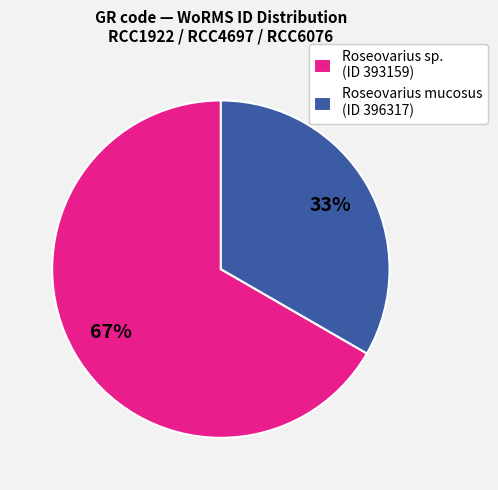

To the nearest percent, what is the average slice percentage?

50%